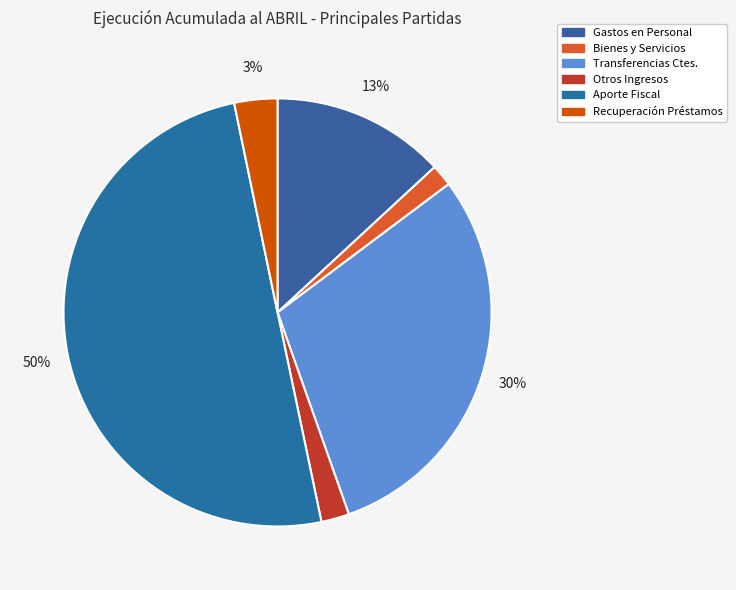

How many segments does this pie chart have?

6